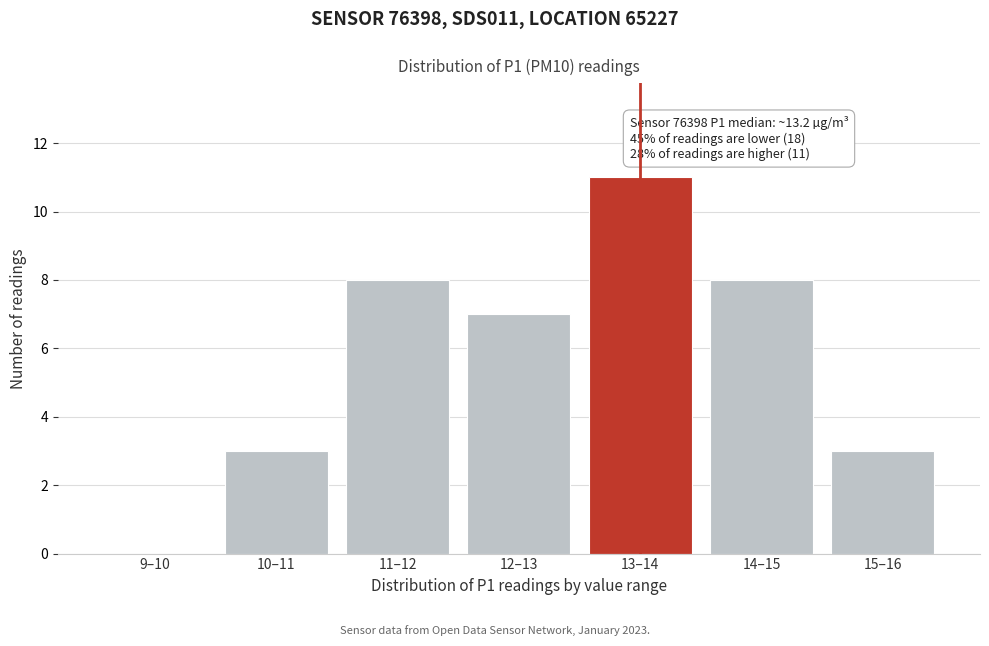

Reading left to right, extract all data points from this chart.

9–10=0	10–11=3	11–12=8	12–13=7	13–14=11	14–15=8	15–16=3